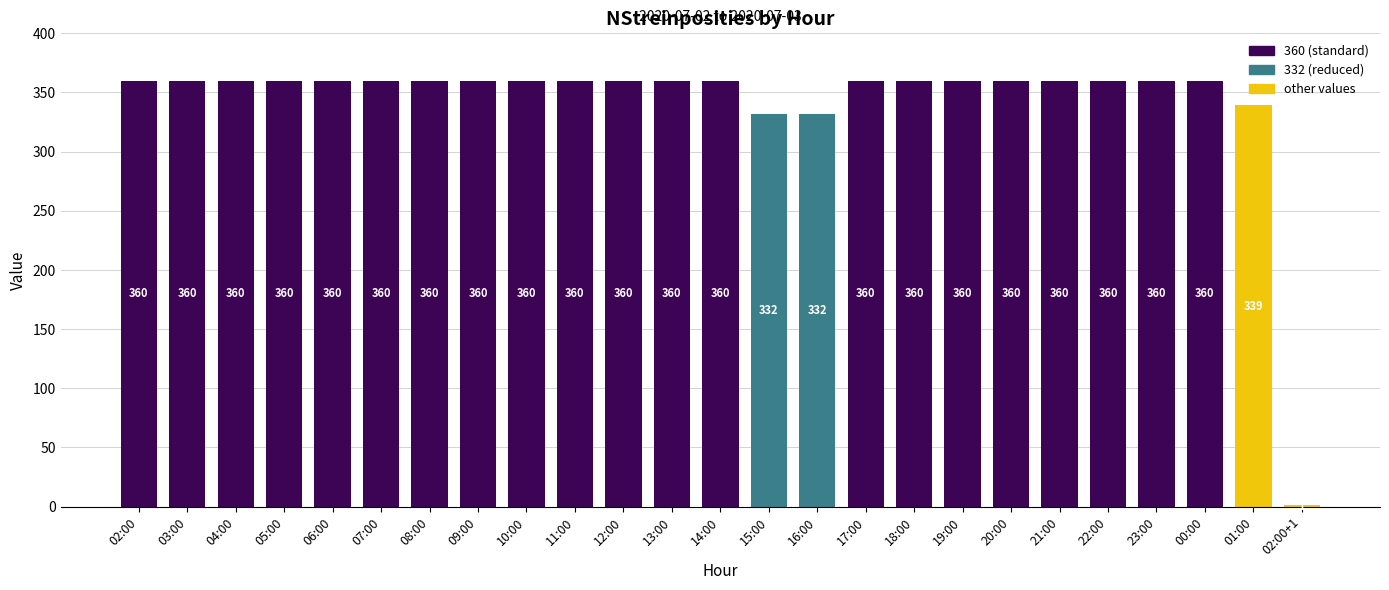

Reading left to right, transcribe all the data shown in this chart.

02:00=360	03:00=360	04:00=360	05:00=360	06:00=360	07:00=360	08:00=360	09:00=360	10:00=360	11:00=360	12:00=360	13:00=360	14:00=360	15:00=332	16:00=332	17:00=360	18:00=360	19:00=360	20:00=360	21:00=360	22:00=360	23:00=360	00:00=360	01:00=339	02:00+1=1